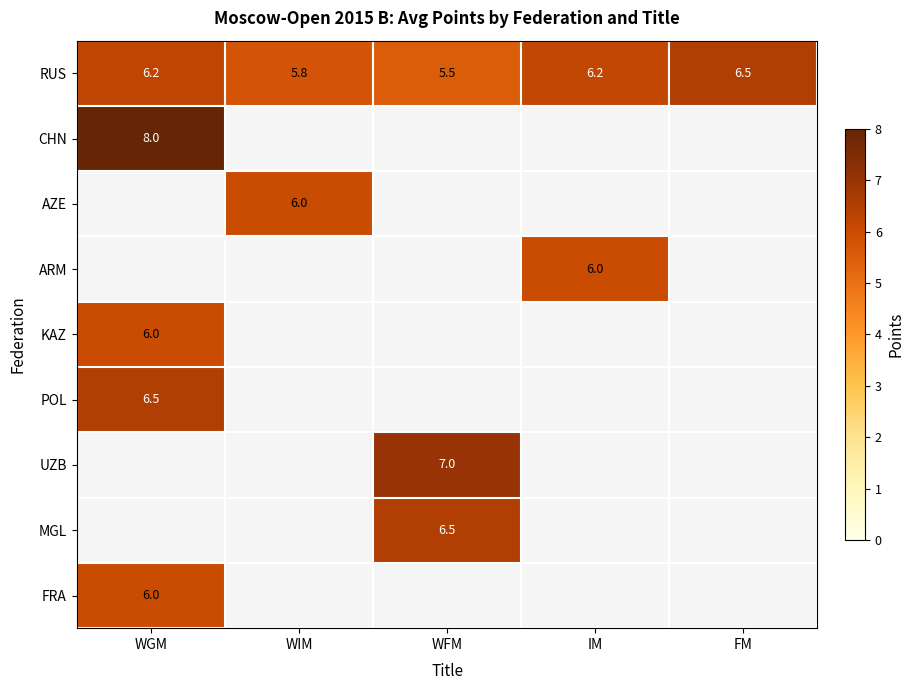

What is the difference between the RUS values at FM and IM?

0.3